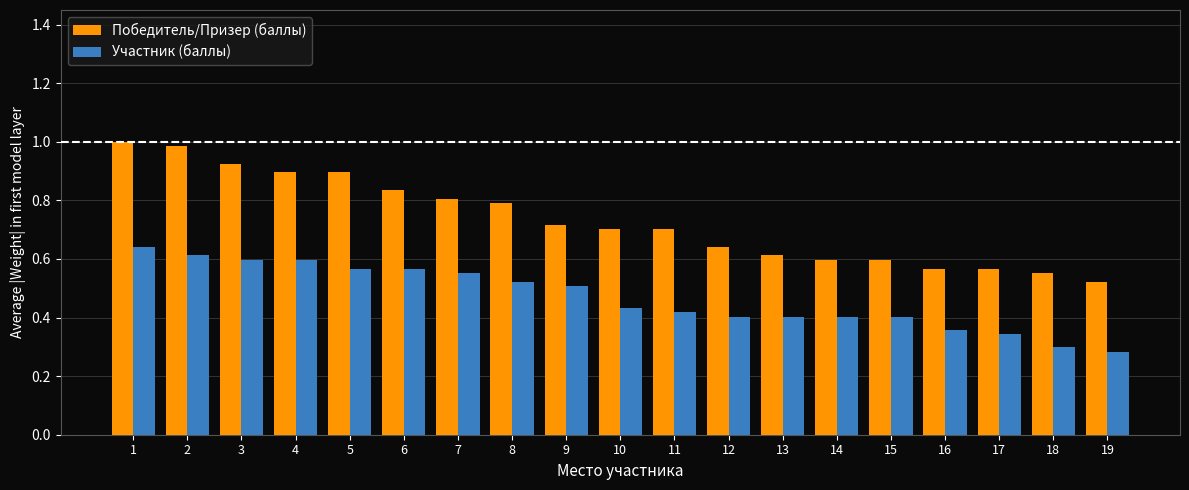

Rank the series by their maximum value, from lowest to highest.

Участник (баллы), Победитель/Призер (баллы)